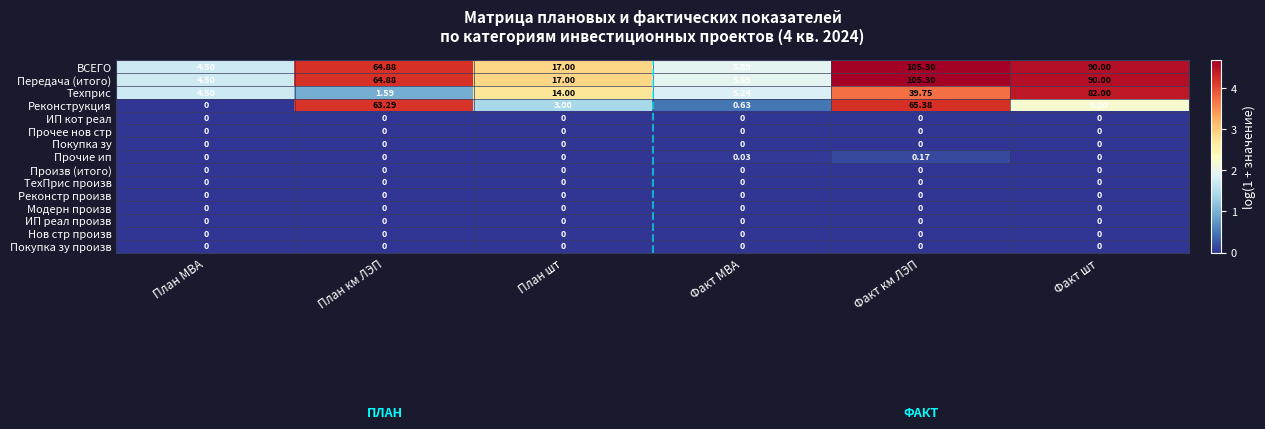

Which series changed the most between План км ЛЭП and Факт МВА?

Реконструкция